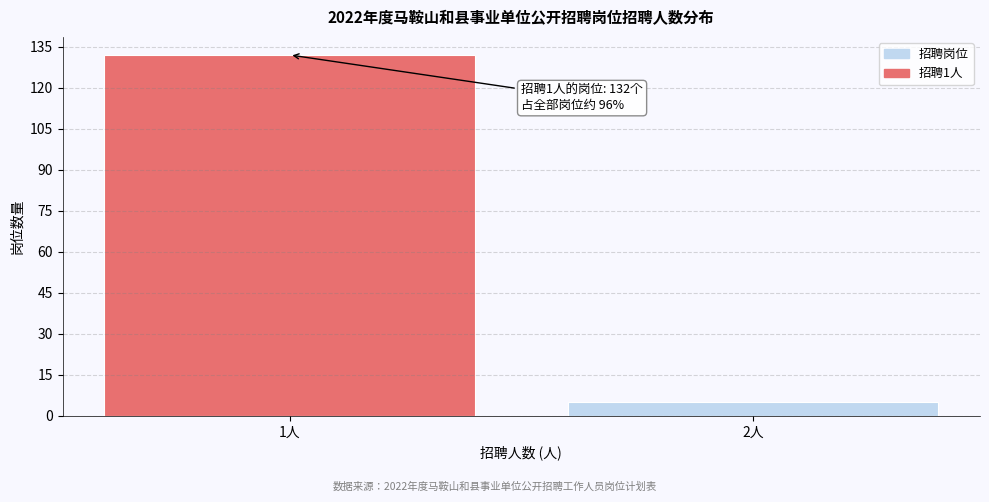

Reading right to left, extract all data points from this chart.

2人=5	1人=132